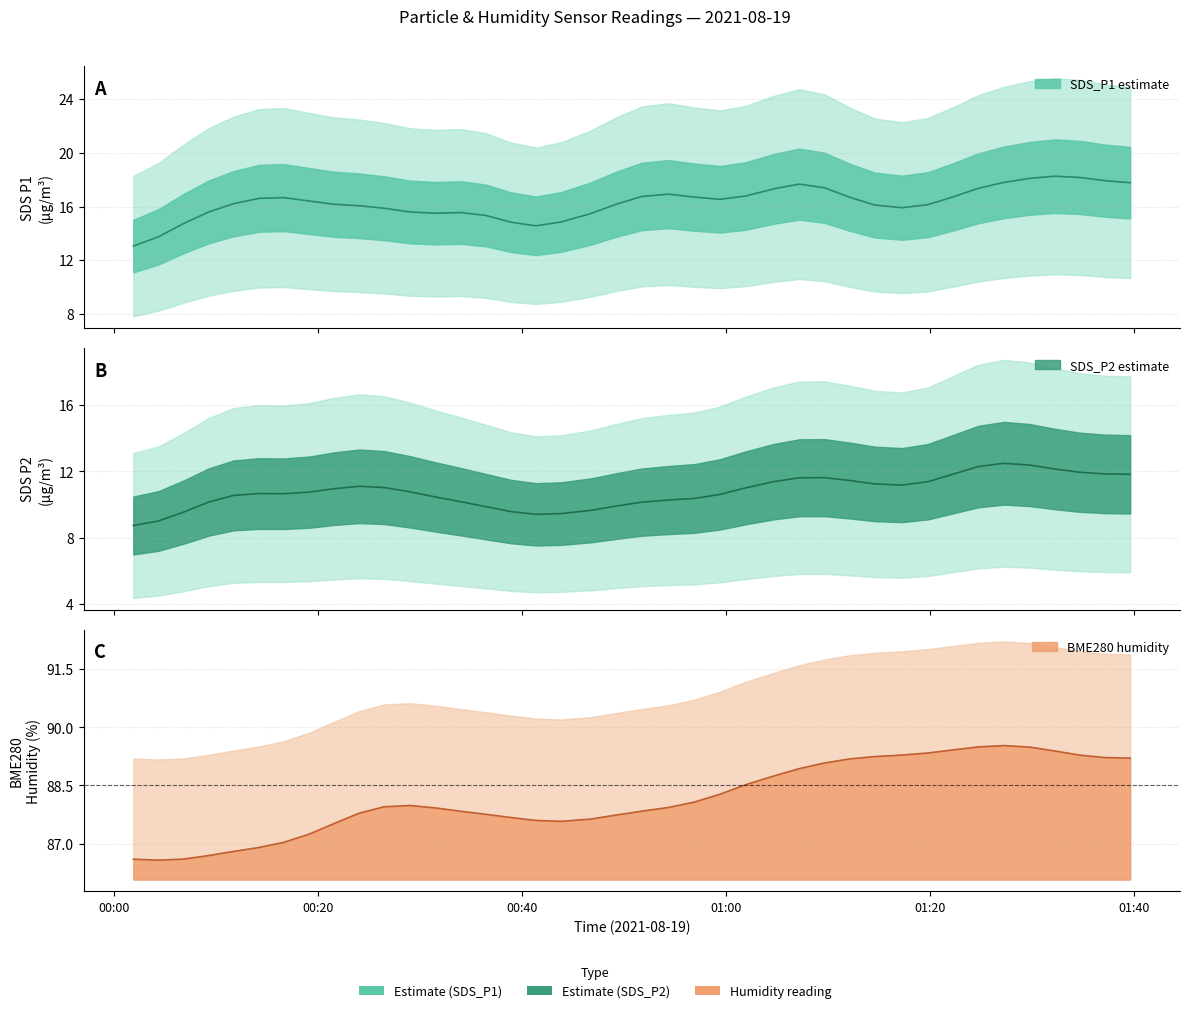

Is the value of SDS_P2 at 14 greater than the value of SDS_P1 at 30?

No